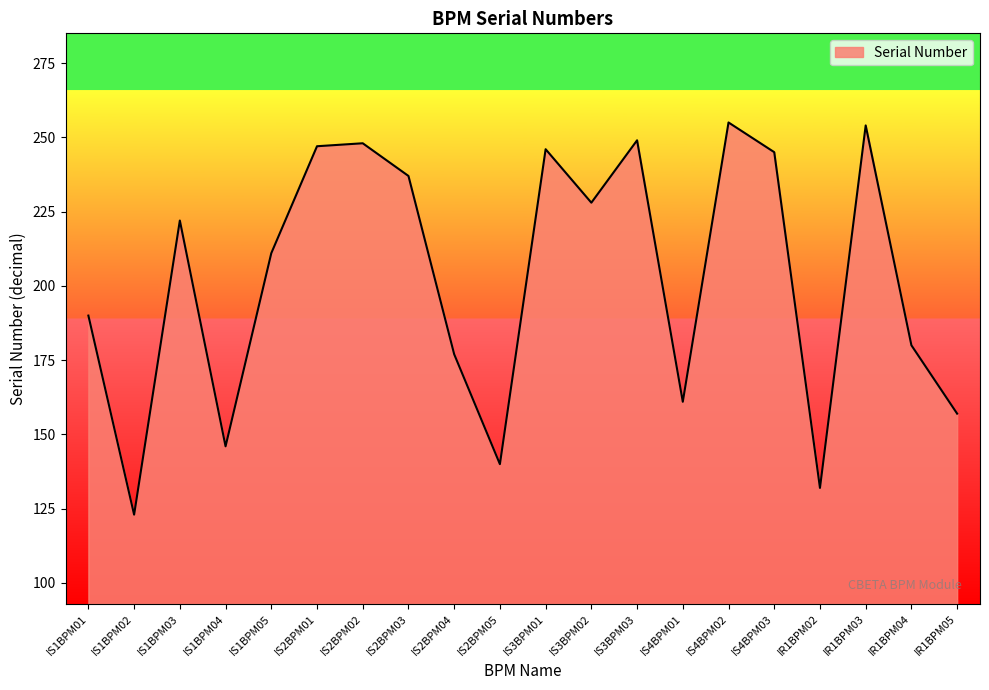

What is the greatest value displayed?

255